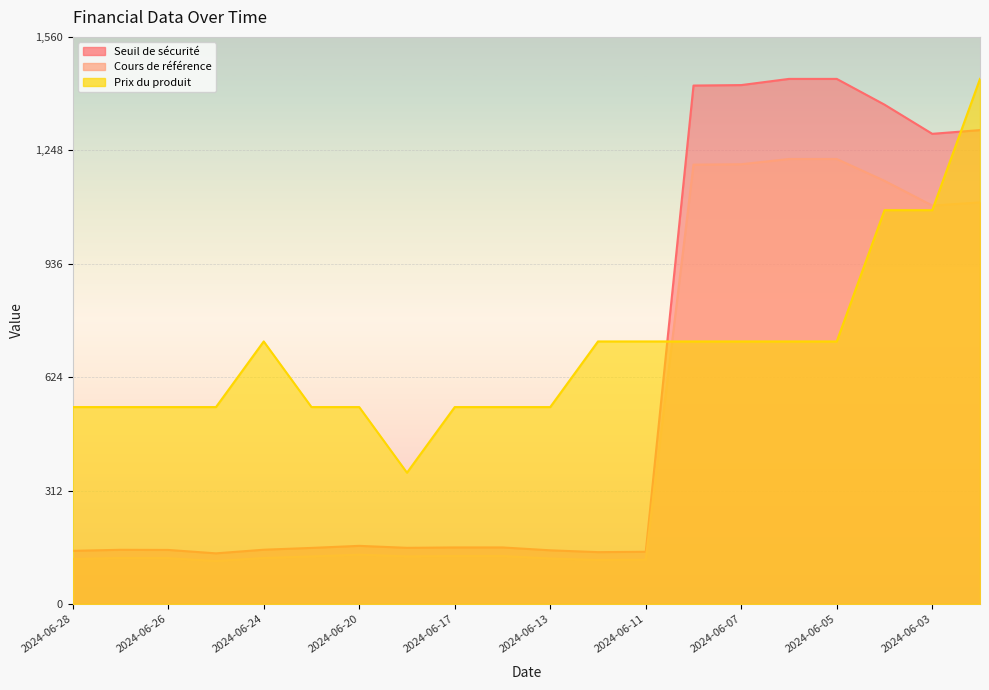

How many lines are shown in the chart?

3